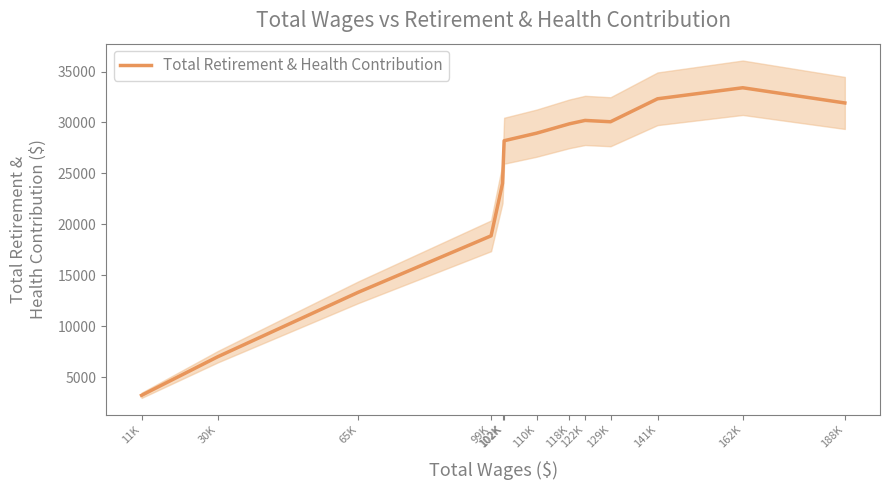

How many lines are shown in the chart?

1